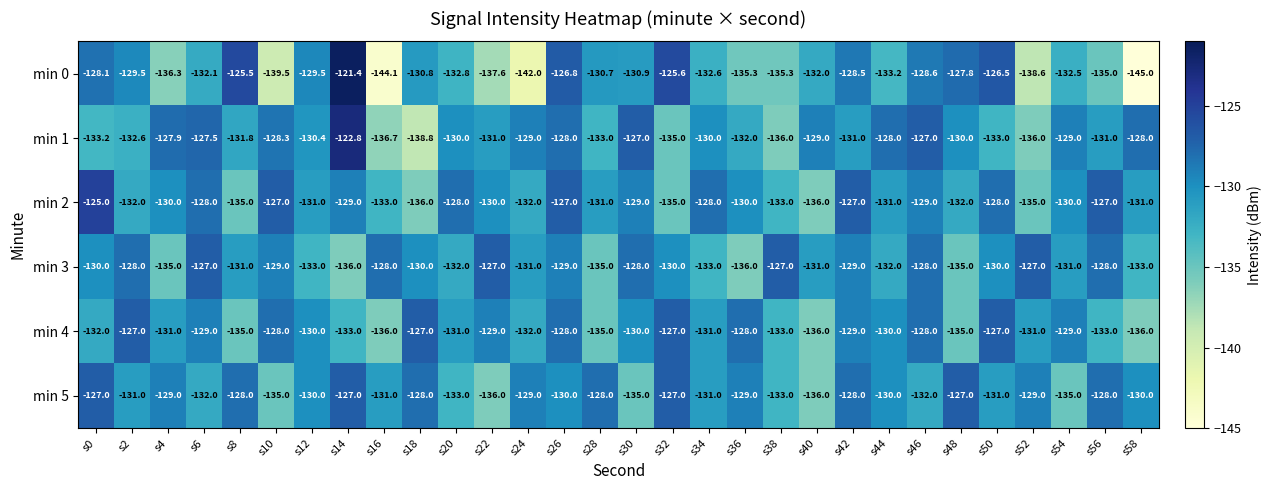

Is the value of min 5 at s0 greater than the value of min 1 at s28?

Yes